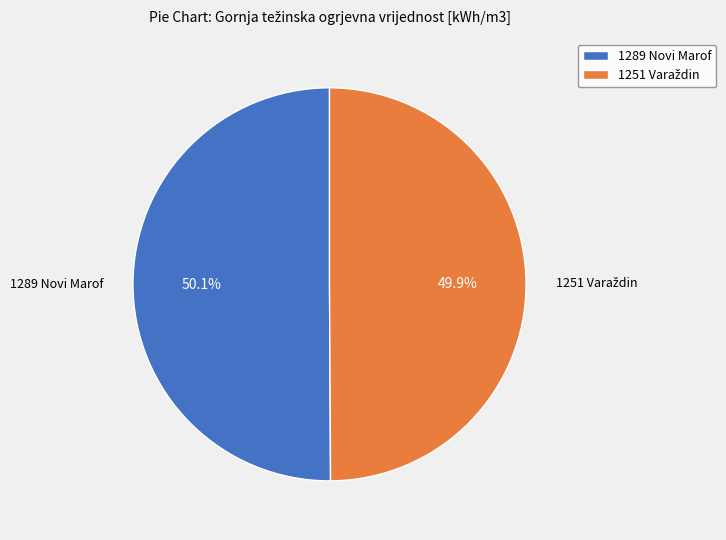

How much of the chart is everything except 1289 Novi Marof?

49.9%